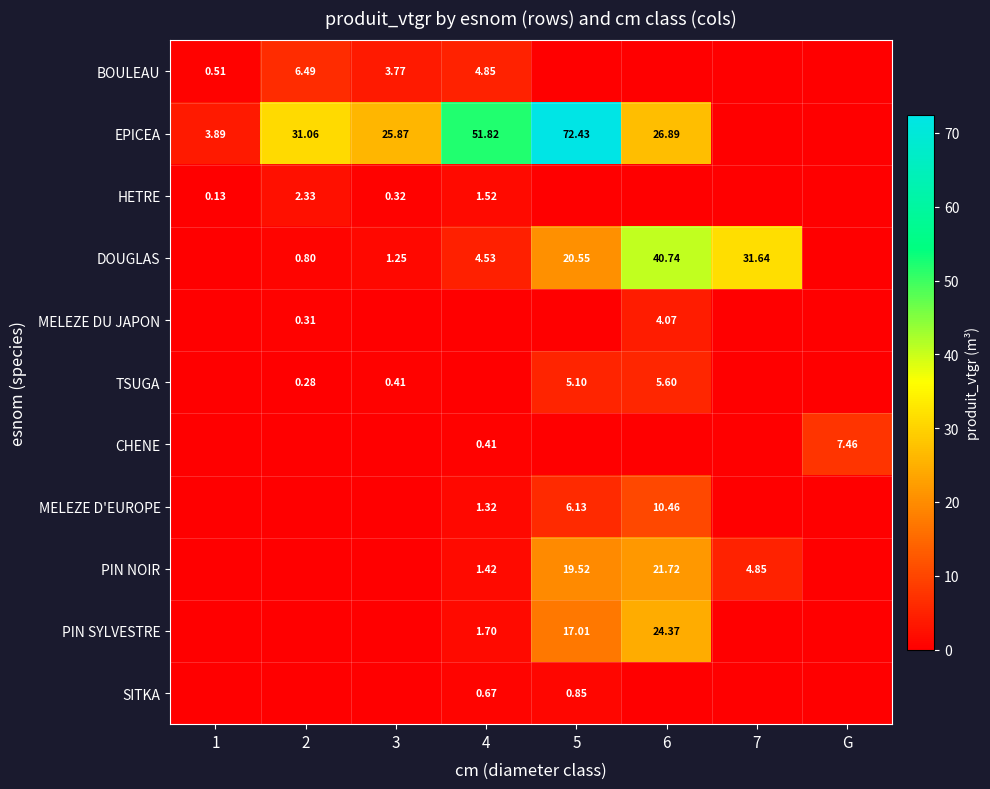

Which series has the widest spread of values?

EPICEA